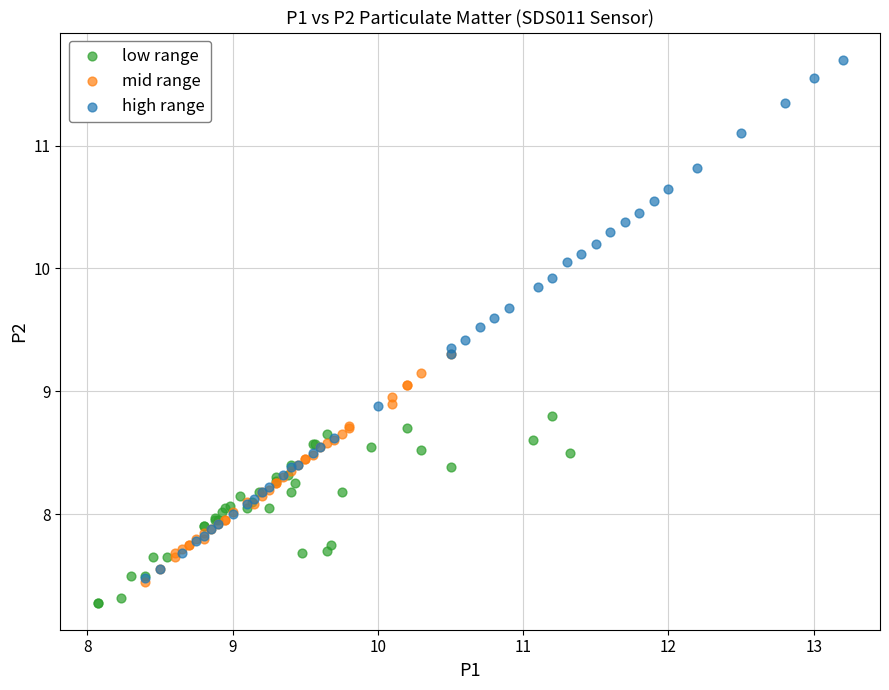

Which series contains the highest Y value?

high range